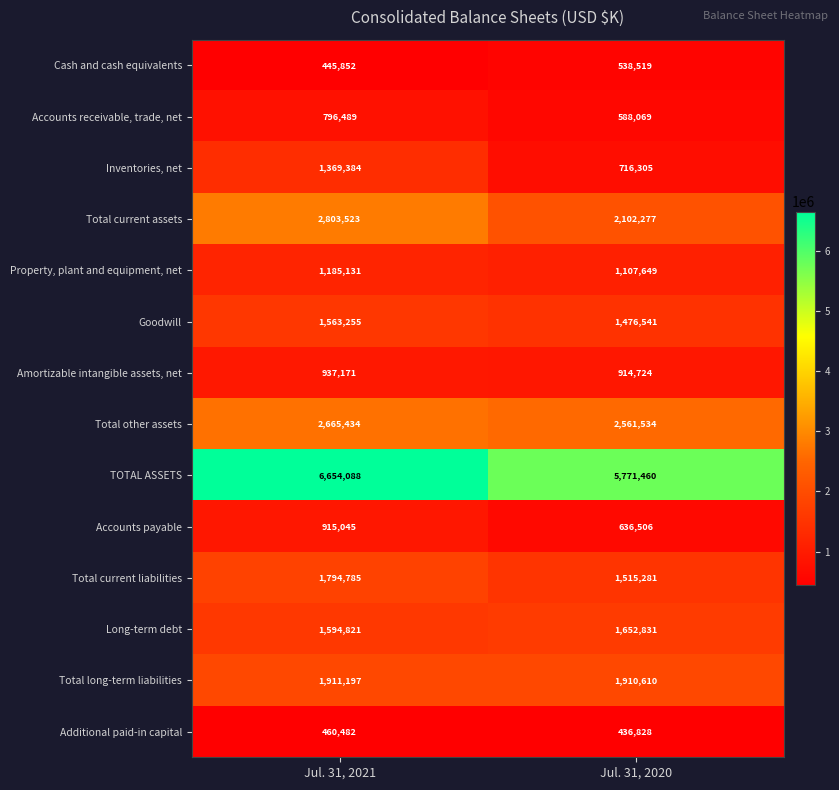

The value of Property, plant and equipment, net at Jul. 31, 2021 is 2055018. True or false?

False